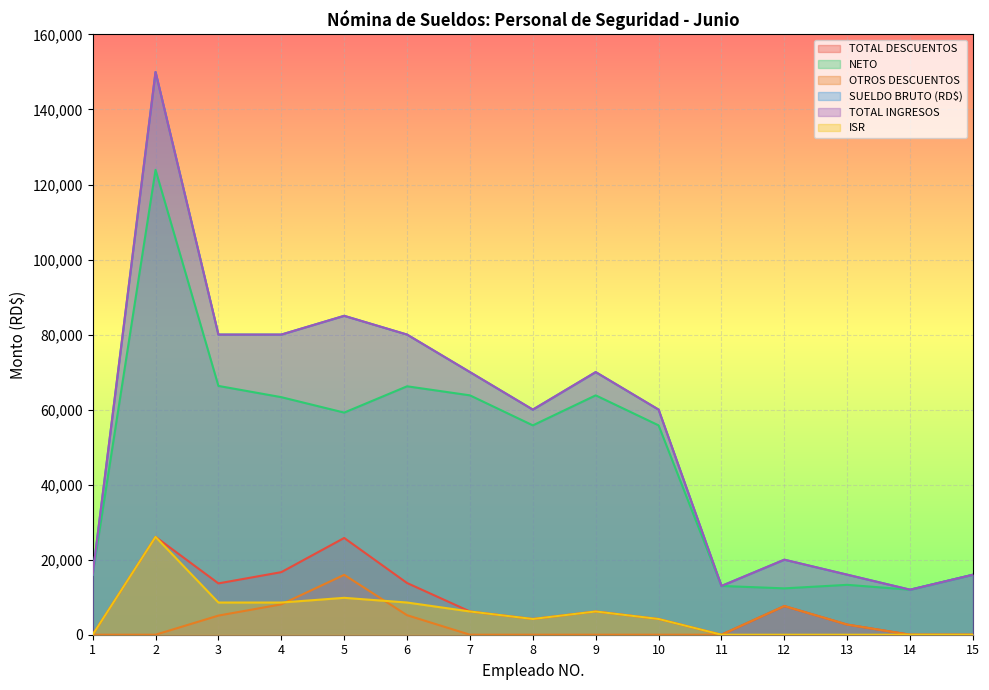

True or false: TOTAL DESCUENTOS and TOTAL INGRESOS intersect in this chart.

False